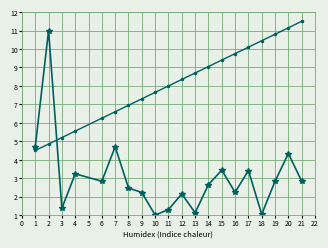

What is the difference between the highest and lowest values at 21?

8.7